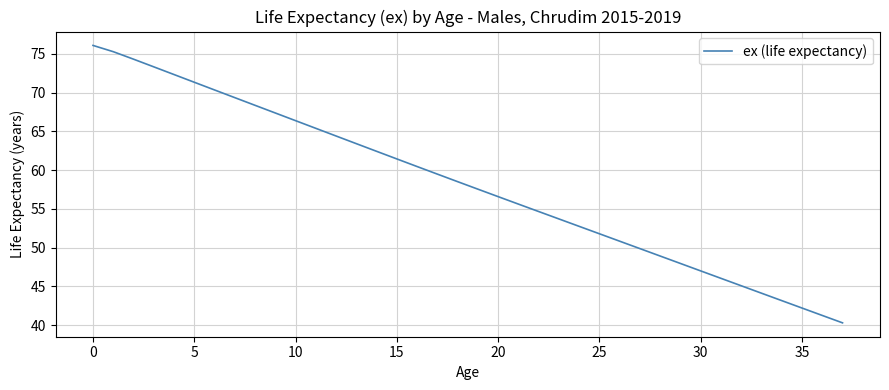

What is the greatest value displayed?

76.1